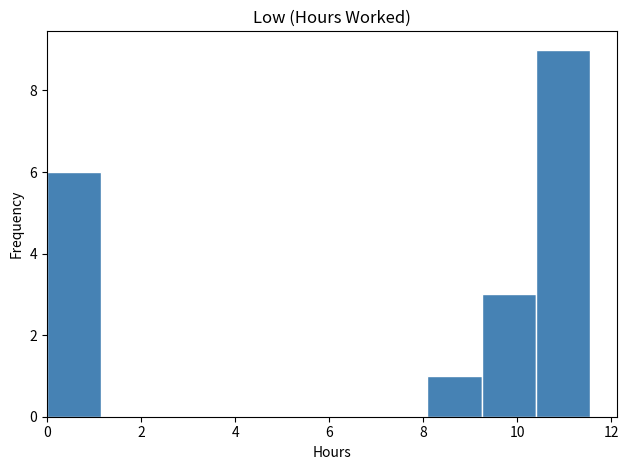

Reading left to right, transcribe this chart: for each bar, give the range it covers on the x-axis and its height. Neither the bar edges nor the heights are printed on the chart, so give them approximately, as read against the axes.

0.0 to 1.2: 6
1.2 to 2.4: 0
2.4 to 3.4: 0
3.4 to 4.6: 0
4.6 to 5.8: 0
5.8 to 7.0: 0
7.0 to 8.0: 0
8.0 to 9.2: 1
9.2 to 10.4: 3
10.4 to 11.6: 9